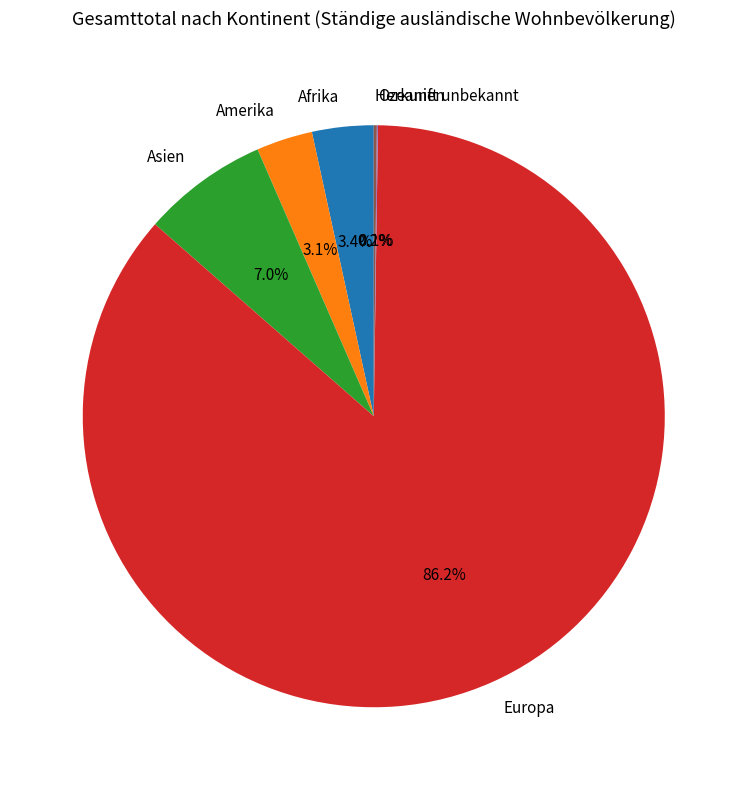

Between Afrika and Asien, which is larger?

Asien